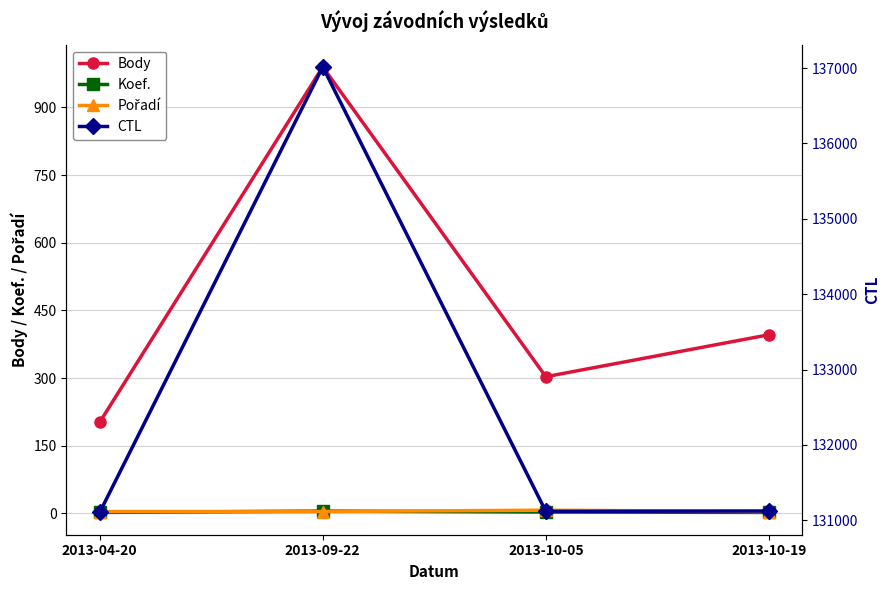

What is the minimum value shown in the chart?

2